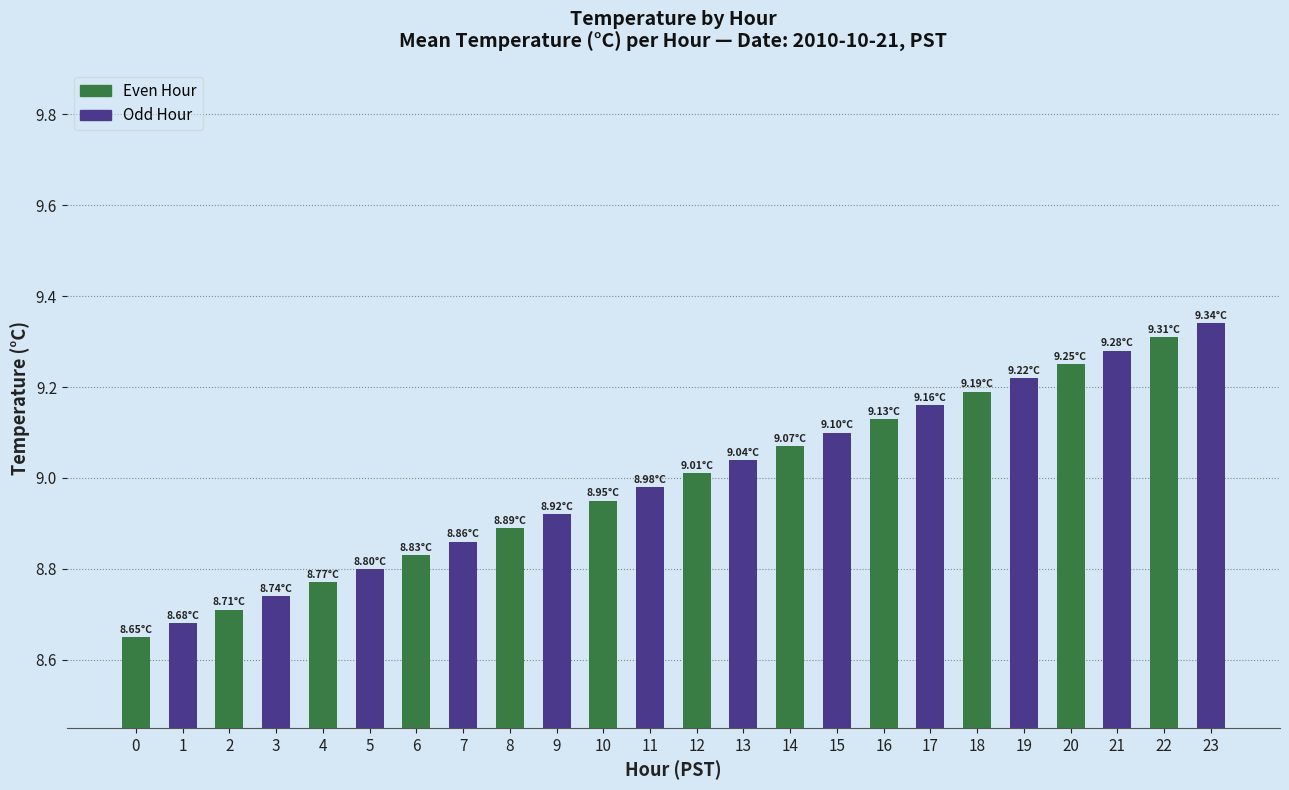

Is it true that the value at 10 is 5.8?

False